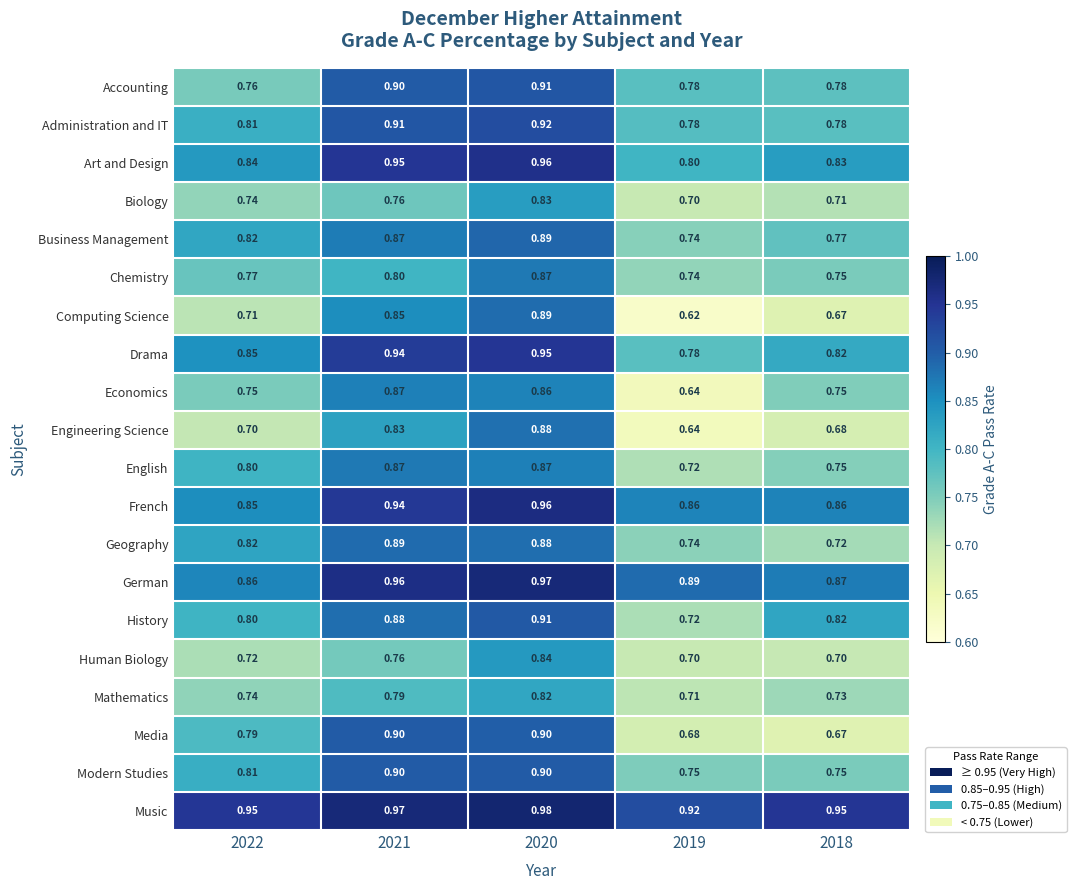

What is the difference between the highest and lowest values at 2019?

0.3